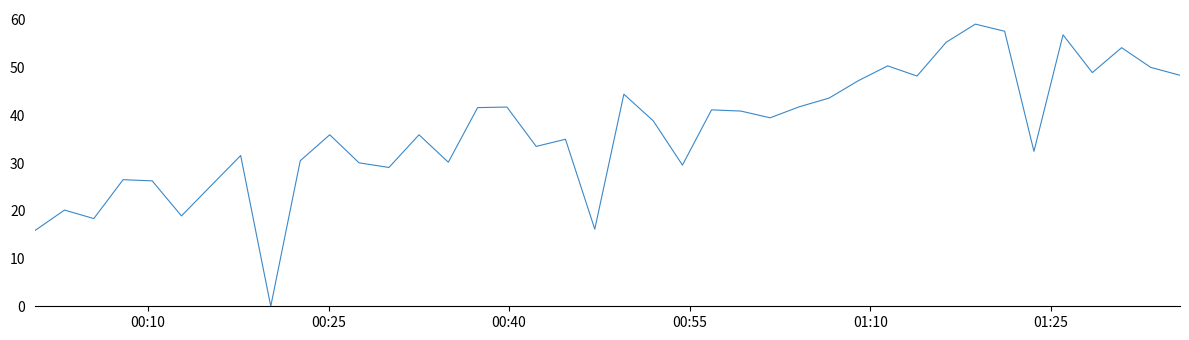

What is the greatest value displayed?

59.1